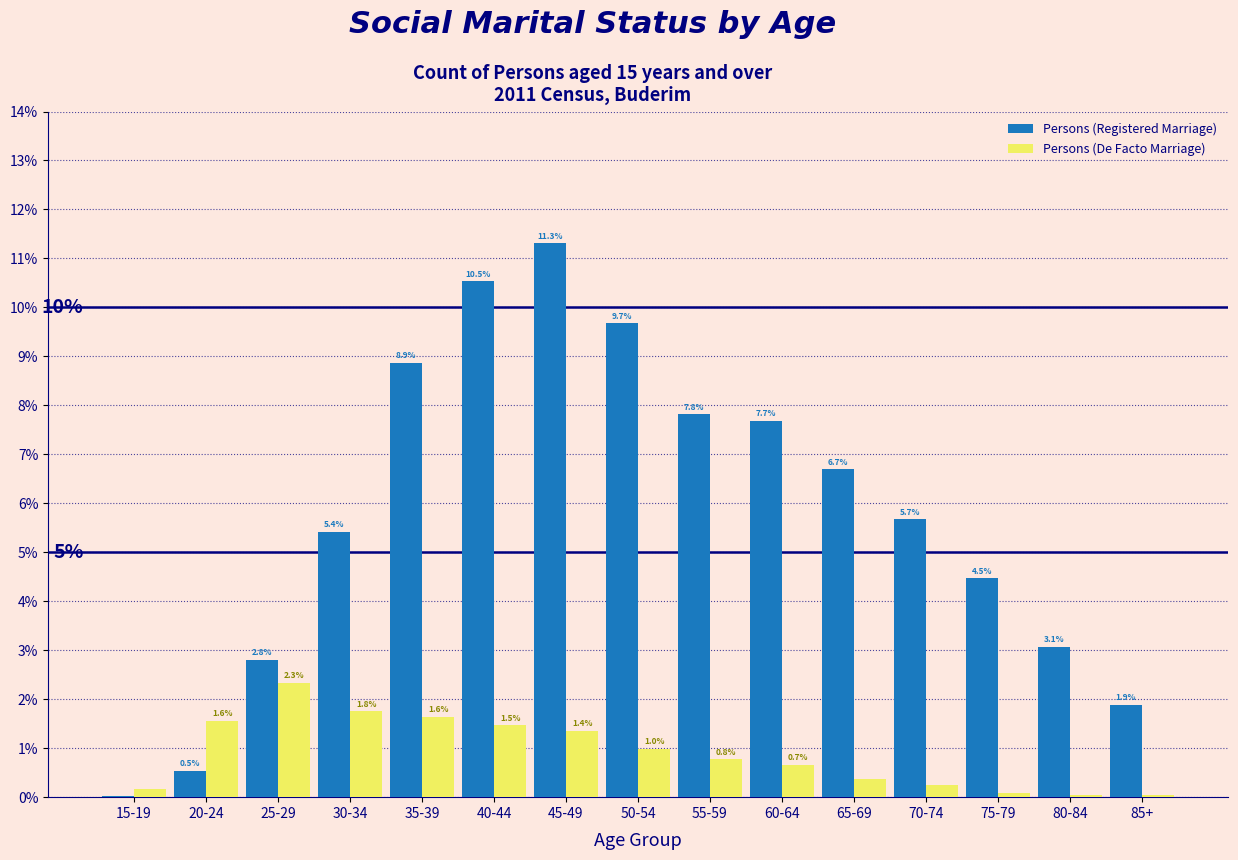

What is the sum of the Persons (Registered Marriage) values at 40-44 and 60-64?

18.2